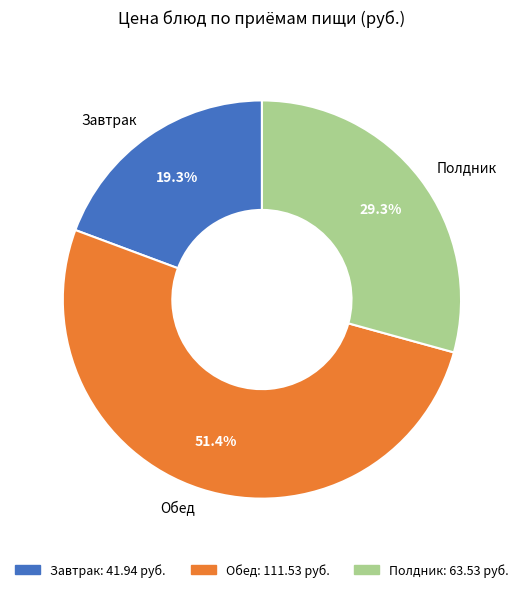

What percentage is NOT represented by Полдник?

70.7%